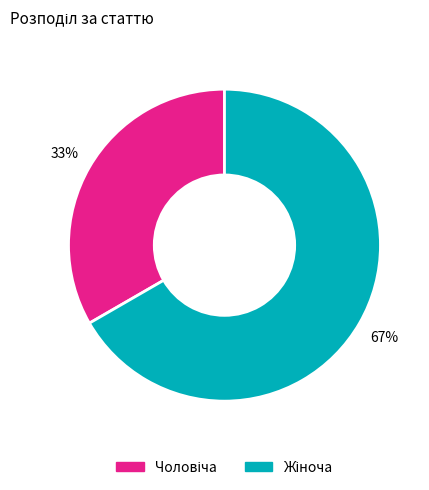

To the nearest percent, what is the average slice percentage?

50%